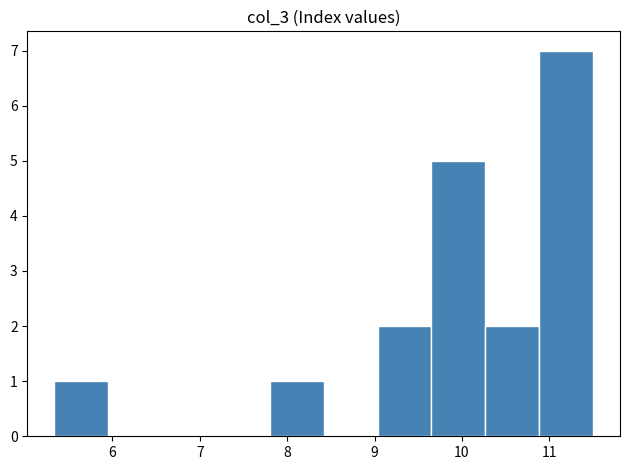

Over which range of the x-axis is the bar tallest?

10.9 to 11.5